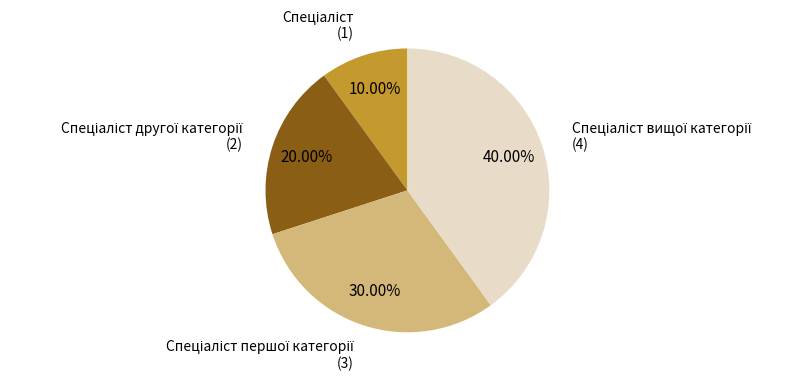

Does any single category account for the majority?

No